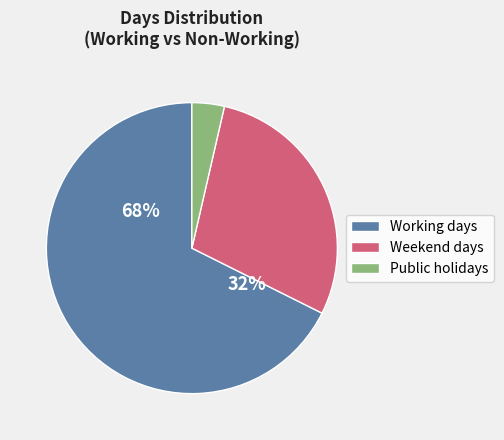

The Working days slice represents 77% of the pie. True or false?

False